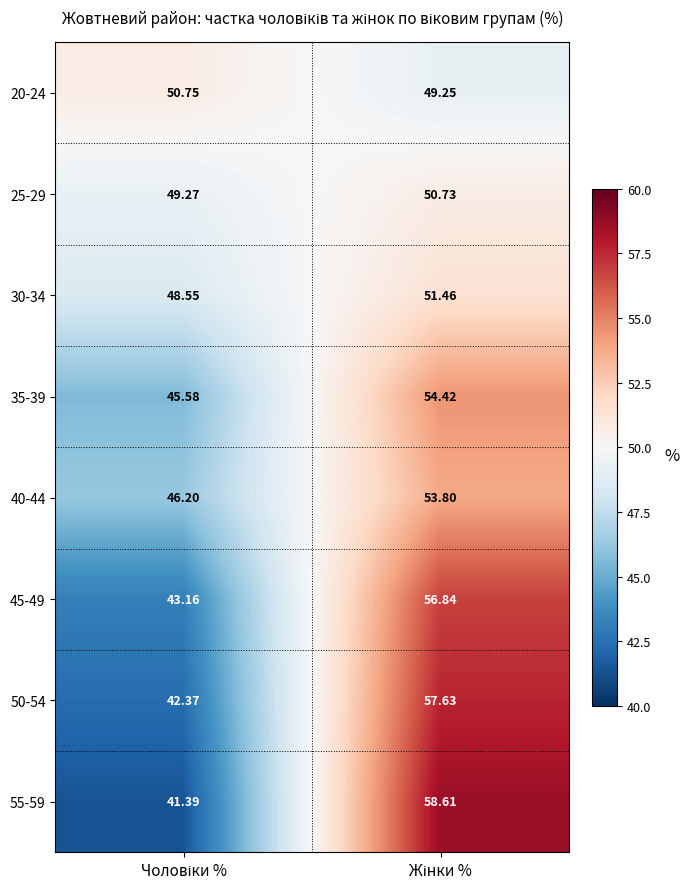

At Жінки %, list the series in order from largest to smallest.

55-59, 50-54, 45-49, 35-39, 40-44, 30-34, 25-29, 20-24